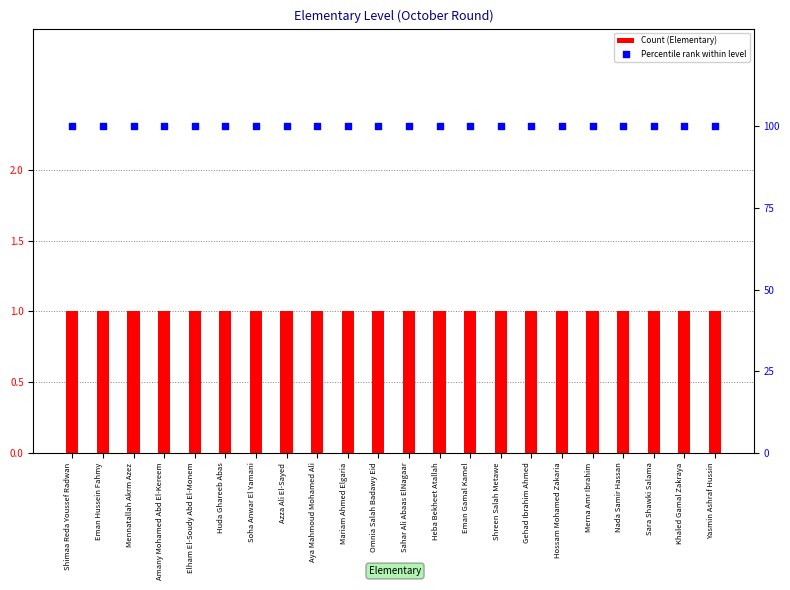

What are all the series names shown in the legend?

Count (Elementary), Percentile rank within level